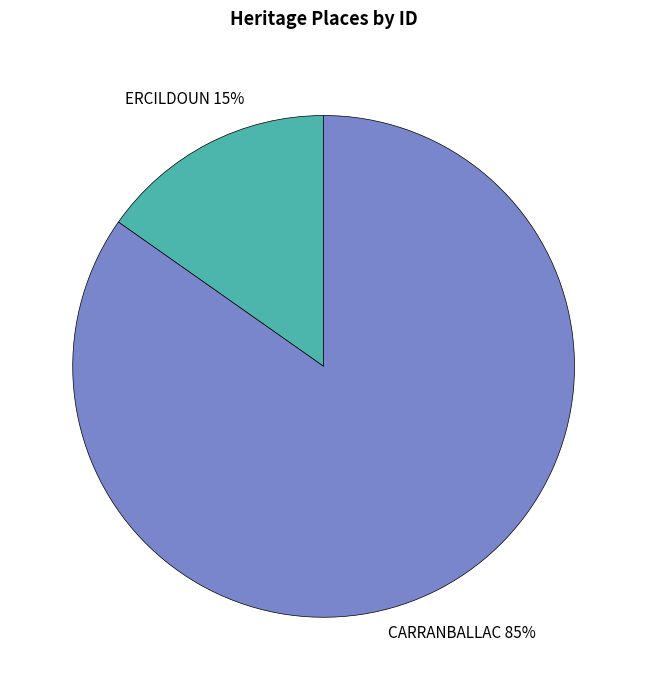

Is there a majority slice in this chart?

Yes